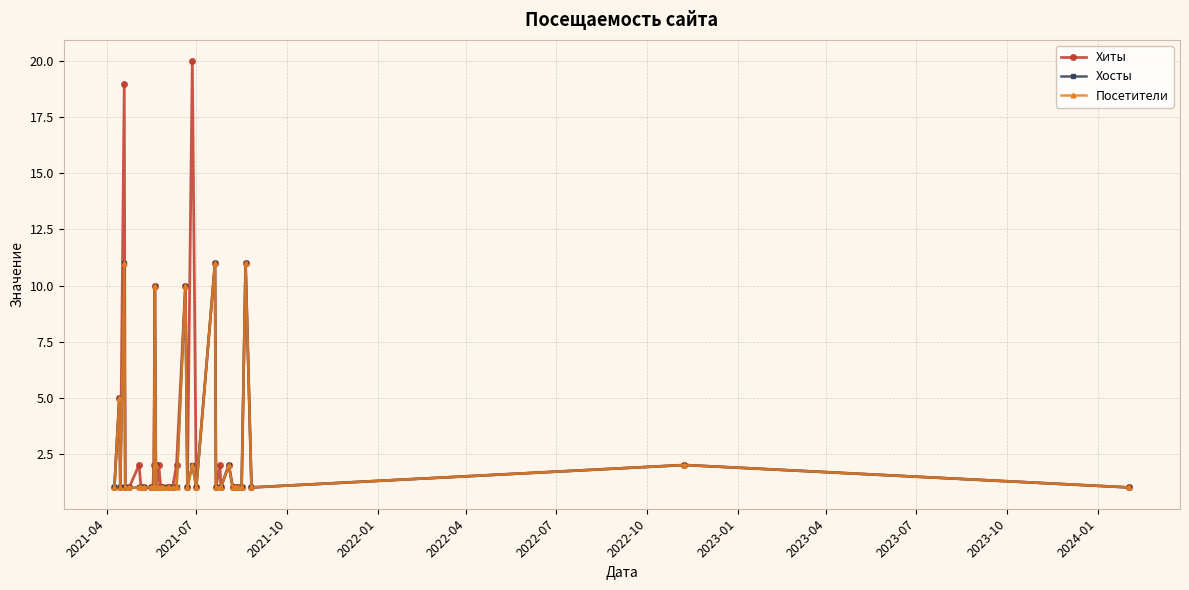

Does the chart have visible grid lines?

Yes